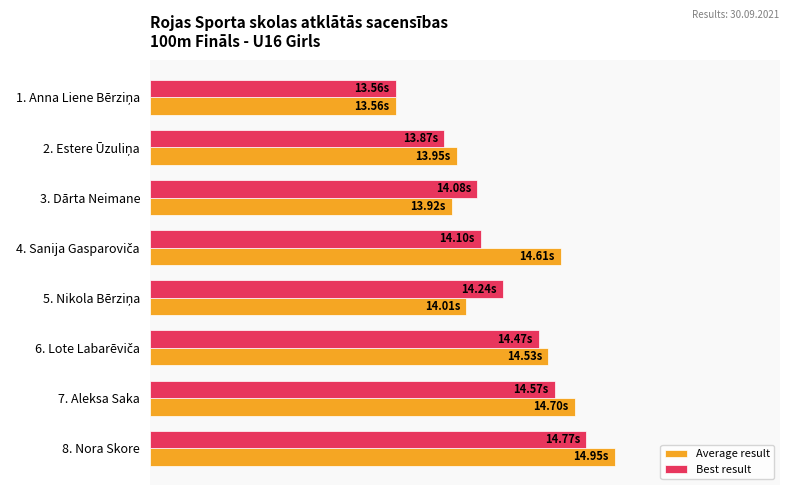

What are all the series names shown in the legend?

Average result, Best result